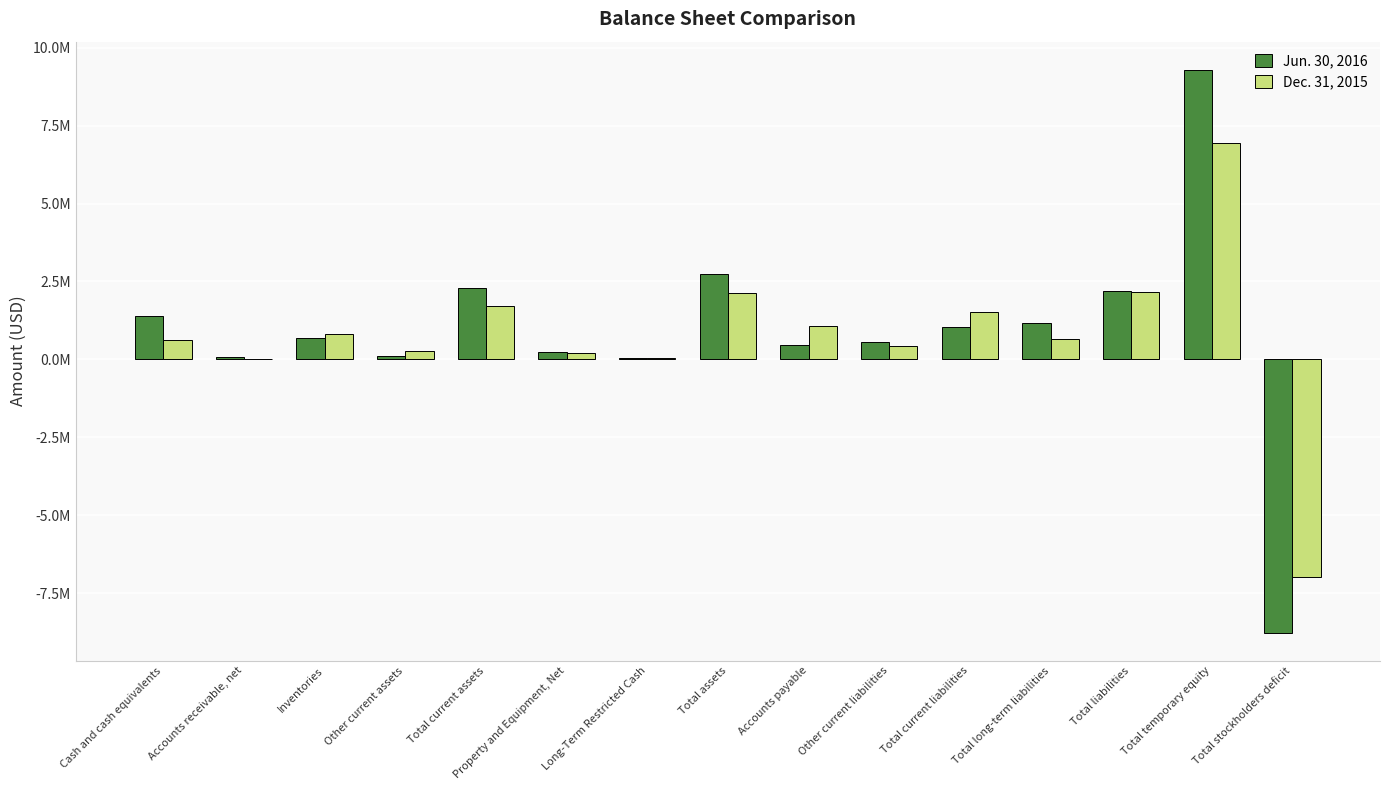

The value of Dec. 31, 2015 at Total liabilities is 1111265. True or false?

False